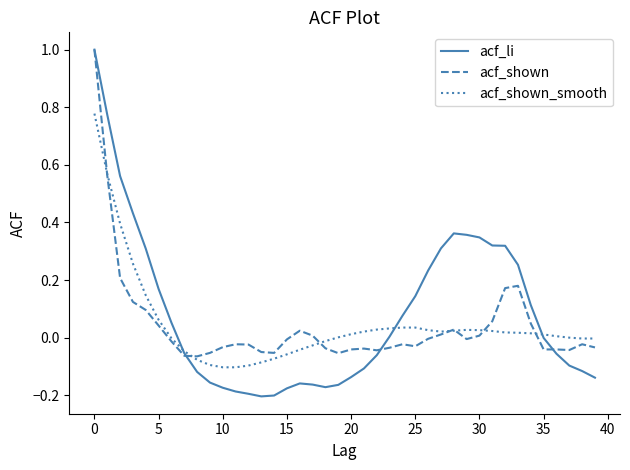

Is this an area chart (filled region under the line)?

No